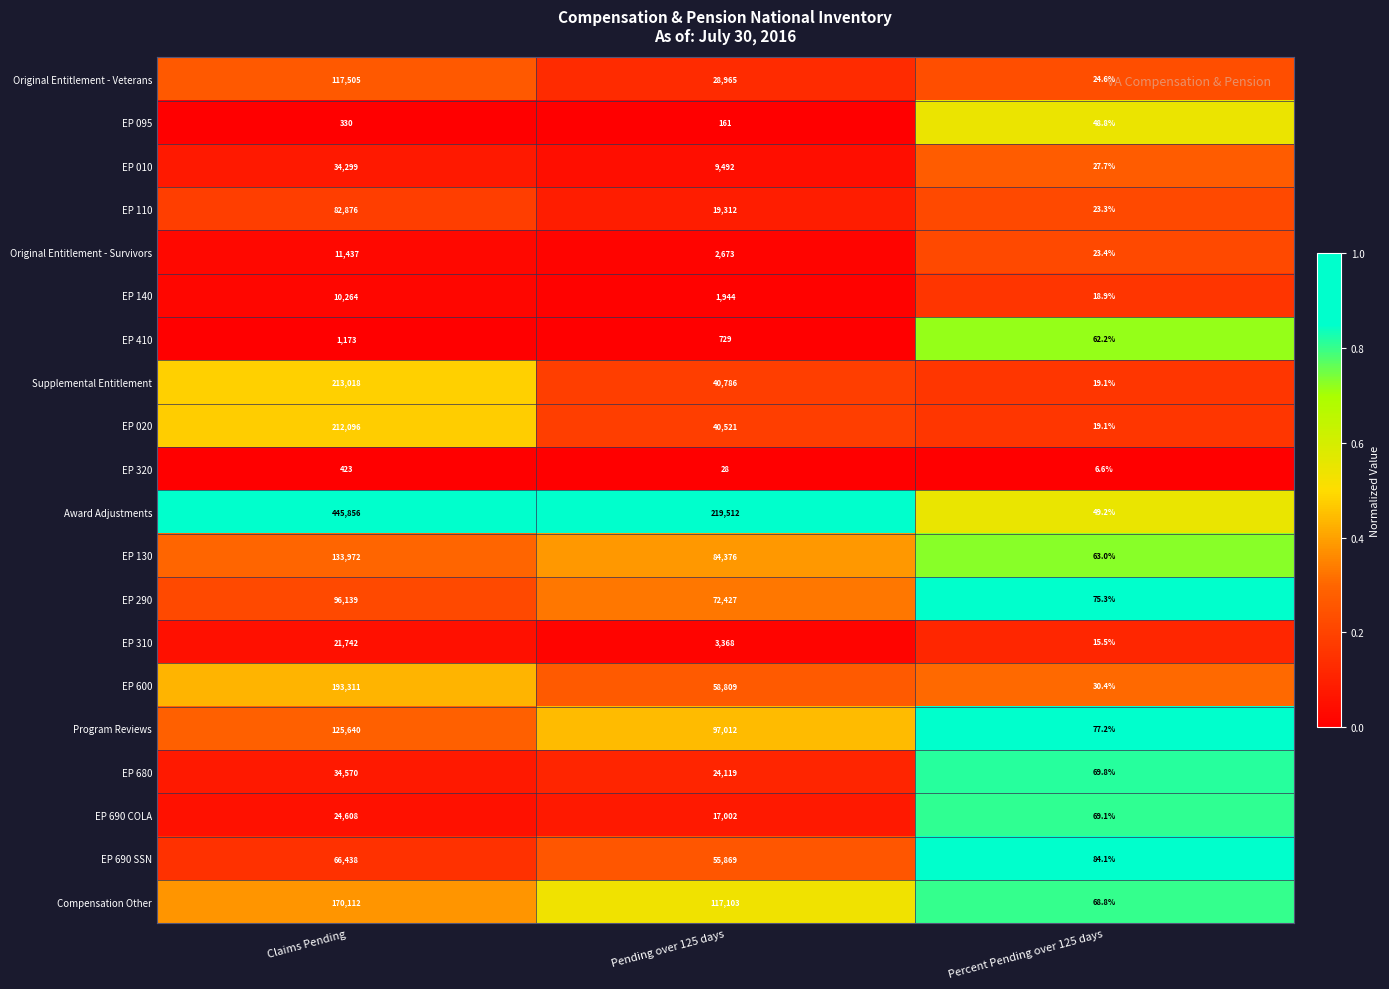

Where is EP 010 nearest to the value 17163?

Pending over 125 days